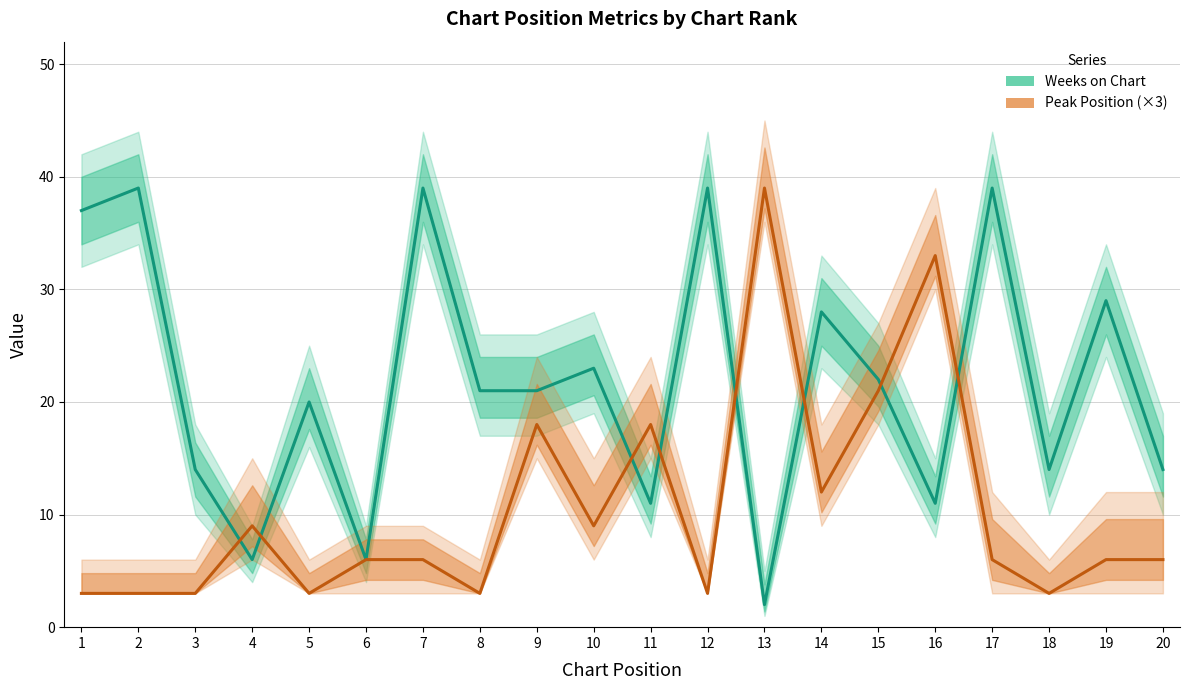

At which category does the chart reach its peak across all series?

13